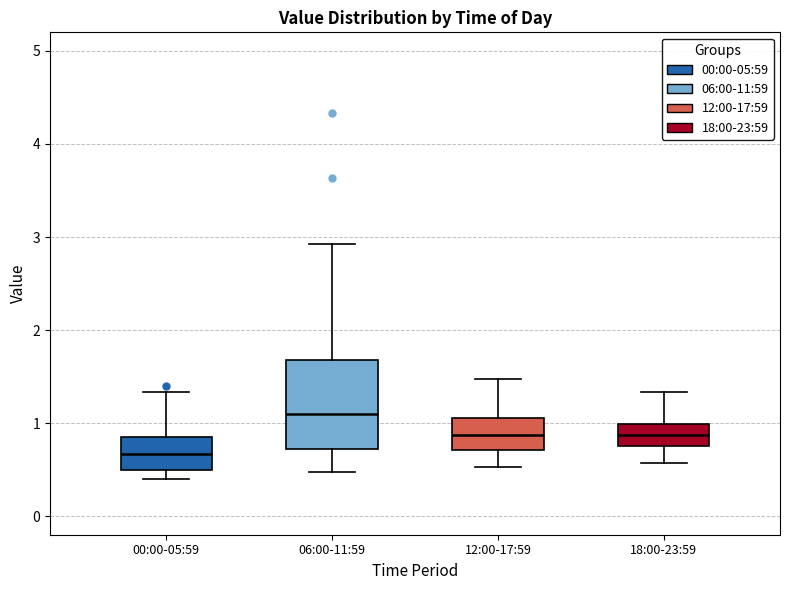

Comparing the boxes themselves (not the whiskers), which one is the tallest?

06:00-11:59